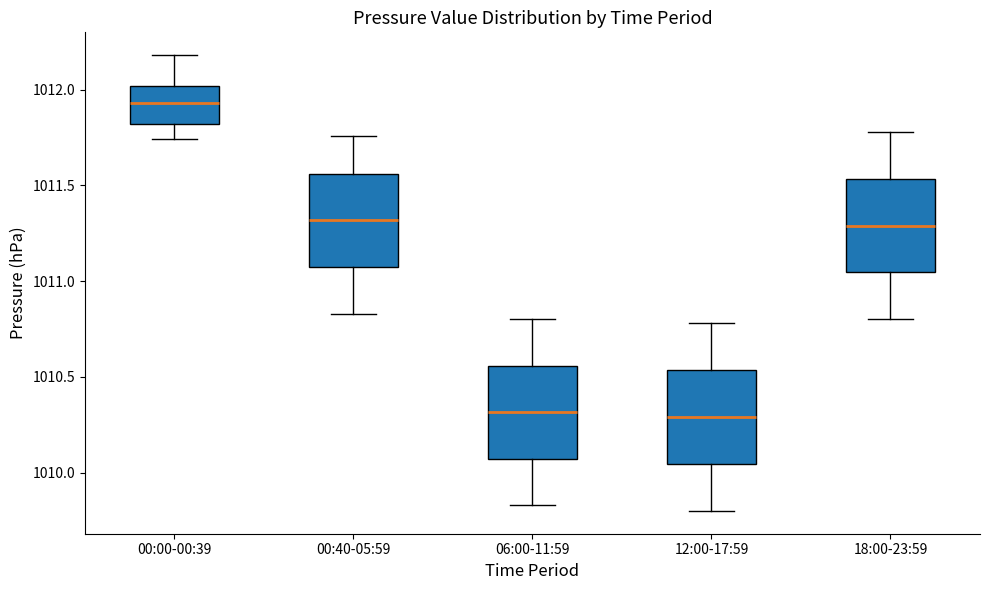

Where does the upper whisker of the box for 00:00-00:39 end on the y-axis? The values are not printed on the chart, so give them approximately, as read against the axis.

1012.20